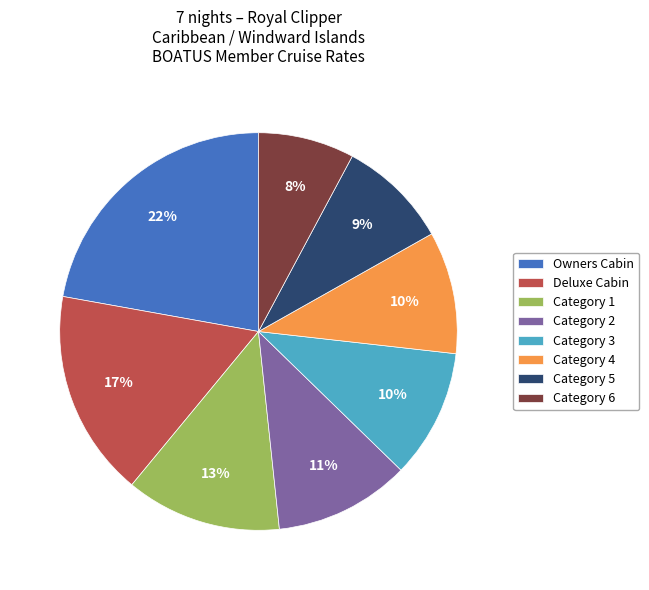

True or false: Category 6 accounts for 1% of the total.

False